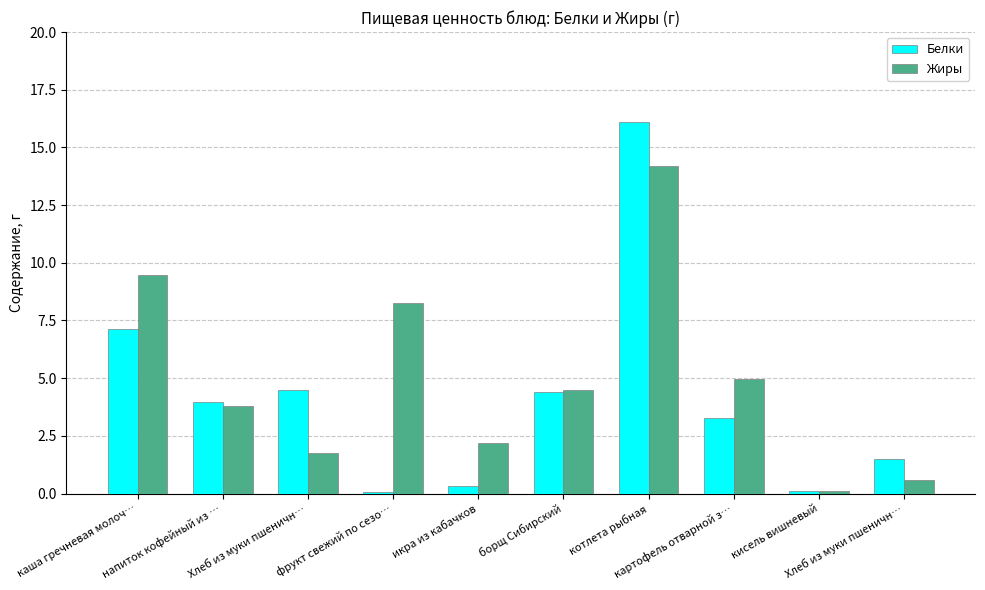

Reading right to left, list all the values displayed in this chart.

Белки: 1.5	0.1	3.3	16.1	4.4	0.3	0.1	4.5	4.0	7.1
Жиры: 0.6	0.1	5.0	14.2	4.5	2.2	8.2	1.7	3.8	9.5